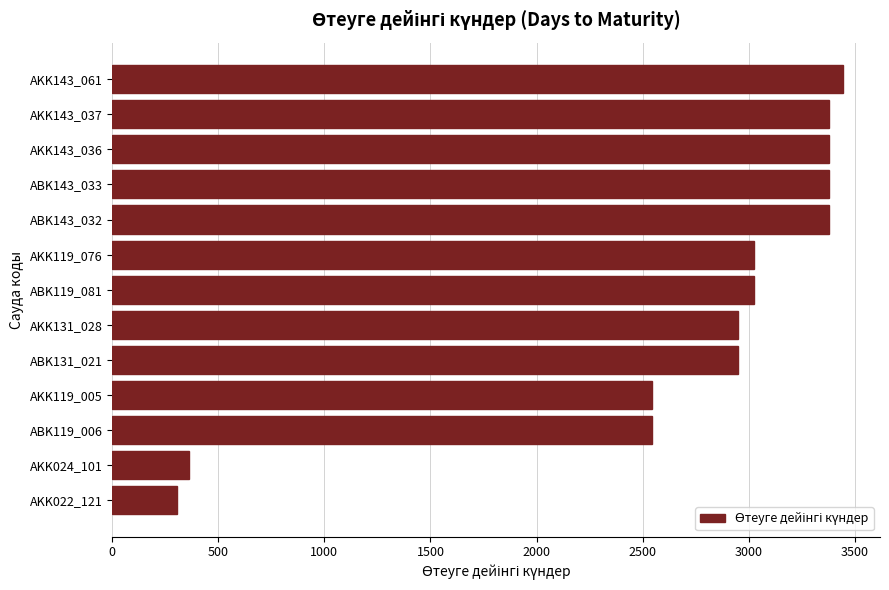

What is the smallest value displayed?

303